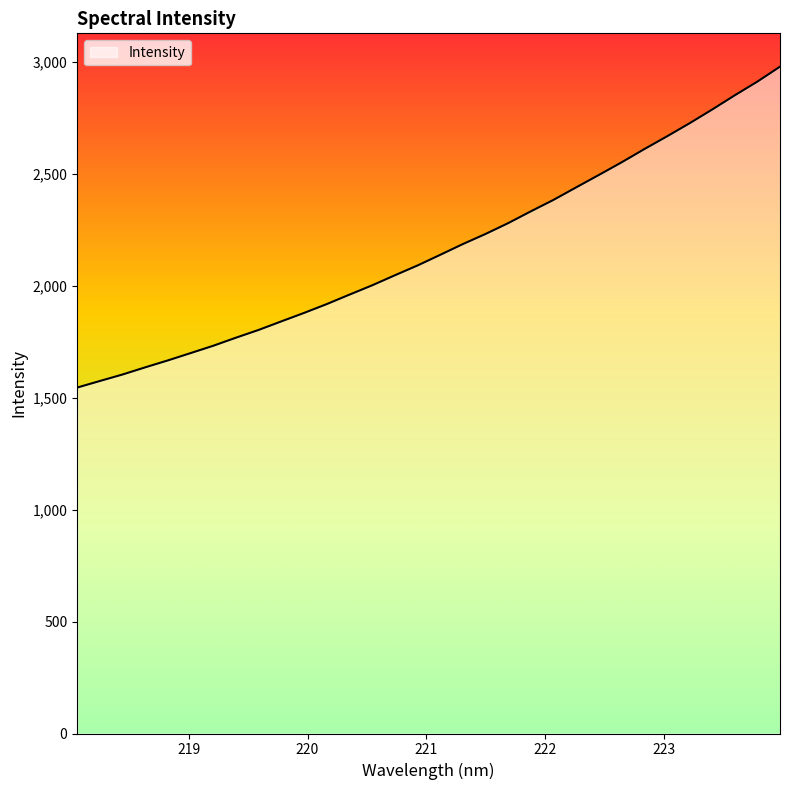

What is the difference between the maximum and minimum values?

1432.8